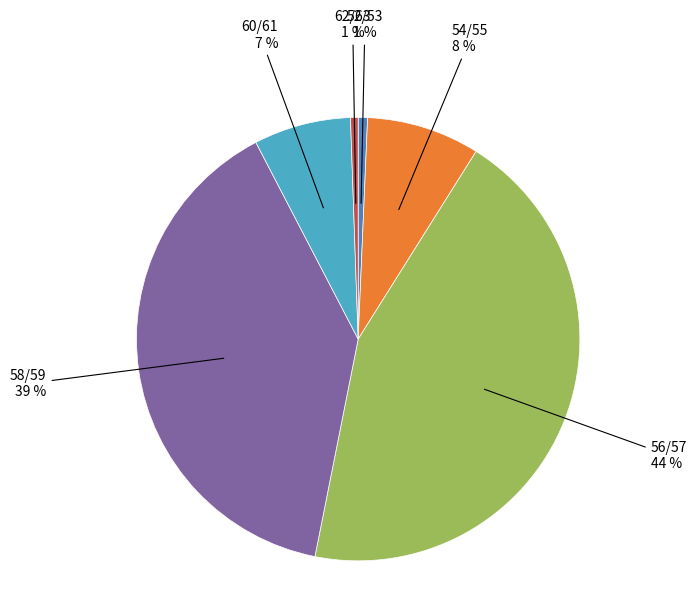

Is there any slice that represents more than half of the pie?

No